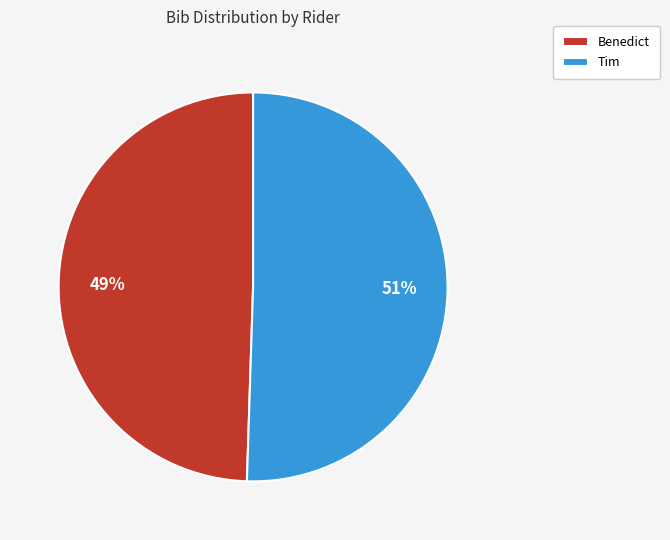

Approximately how many times larger is the value at Tim compared to Benedict?

1.0